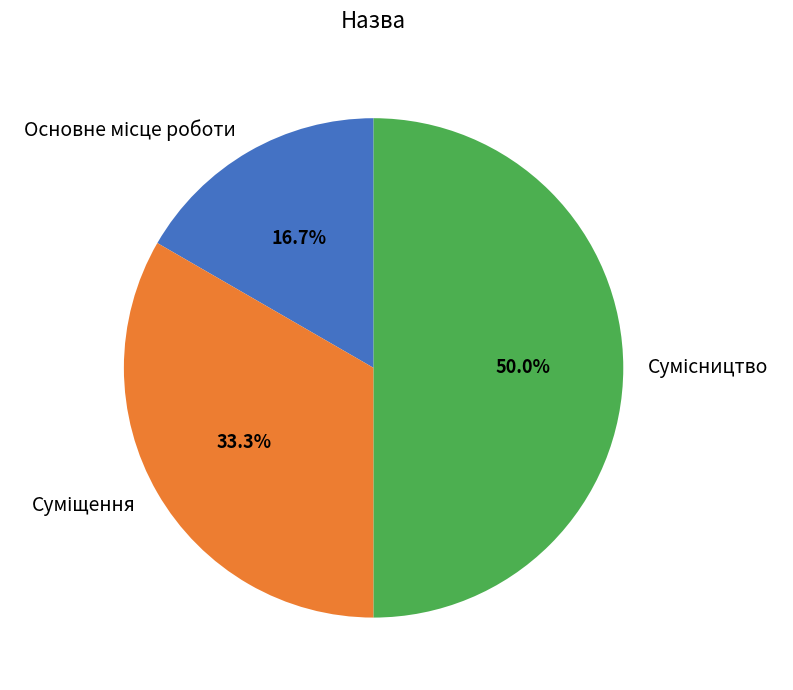

Rank the categories by value from highest to lowest.

Сумісництво, Суміщення, Основне місце роботи